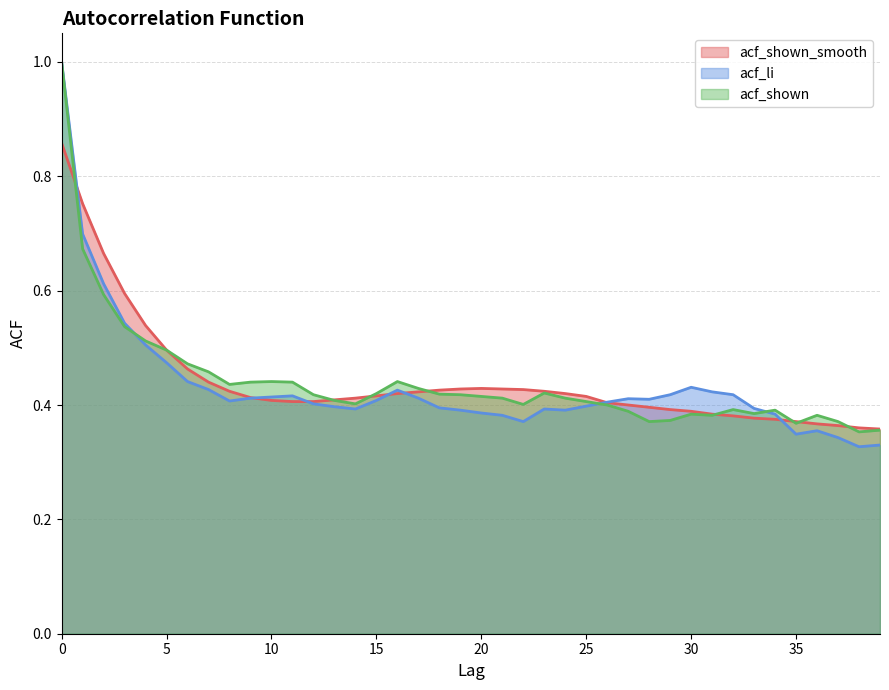

After their last crossing, which series has the higher values: acf_li or acf_shown_smooth?

acf_shown_smooth